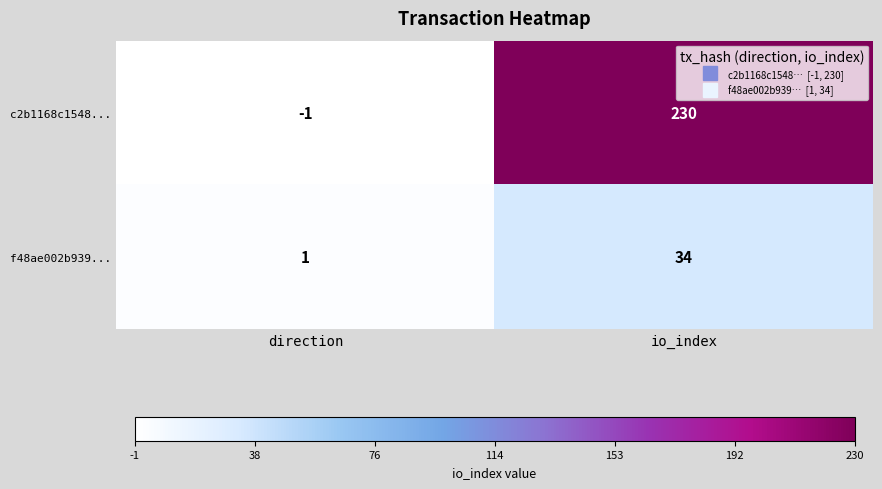

Is the value of c2b1168c1548... at io_index greater than the value of f48ae002b939... at direction?

Yes